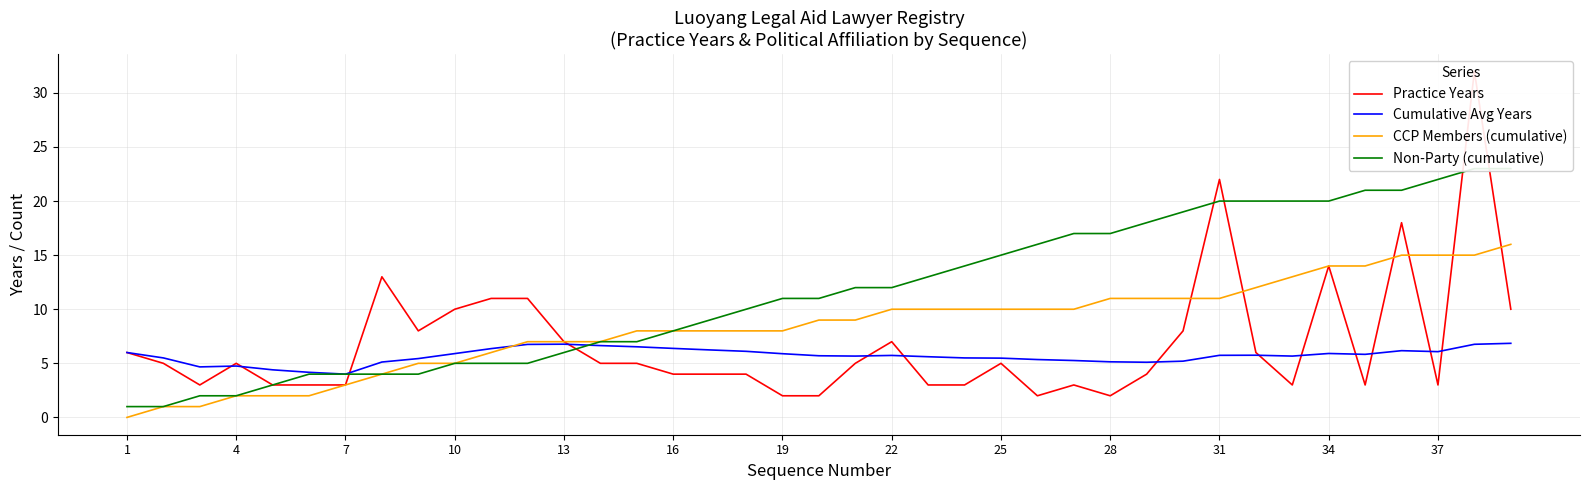

Is it true that CCP Members (cumulative) equals 21.3 at 37?

False